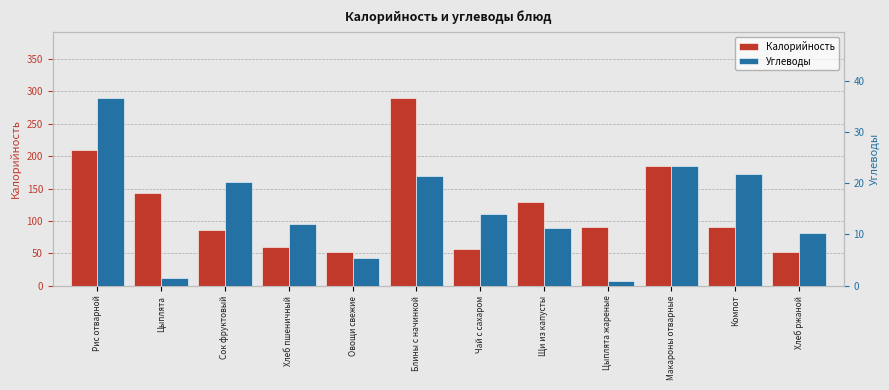

Which series changed the most between Цыплята жареные and Макароны отварные?

Калорийность